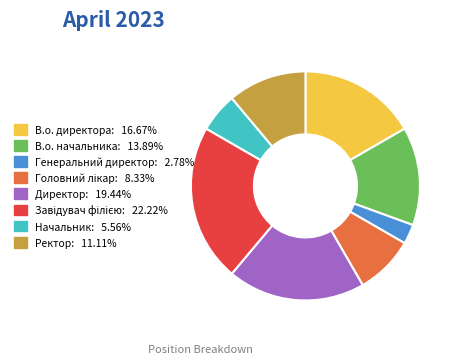

Does Начальник represent more than half of the total?

No